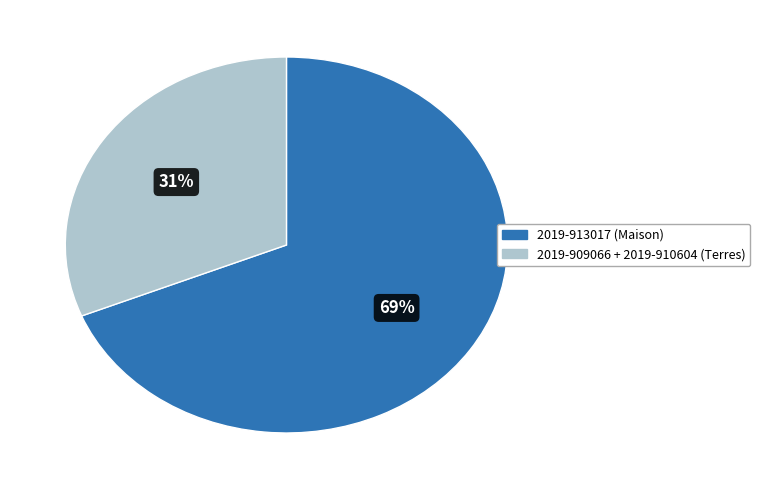

To the nearest percent, what is the difference between the largest and smallest slice percentages?

38%